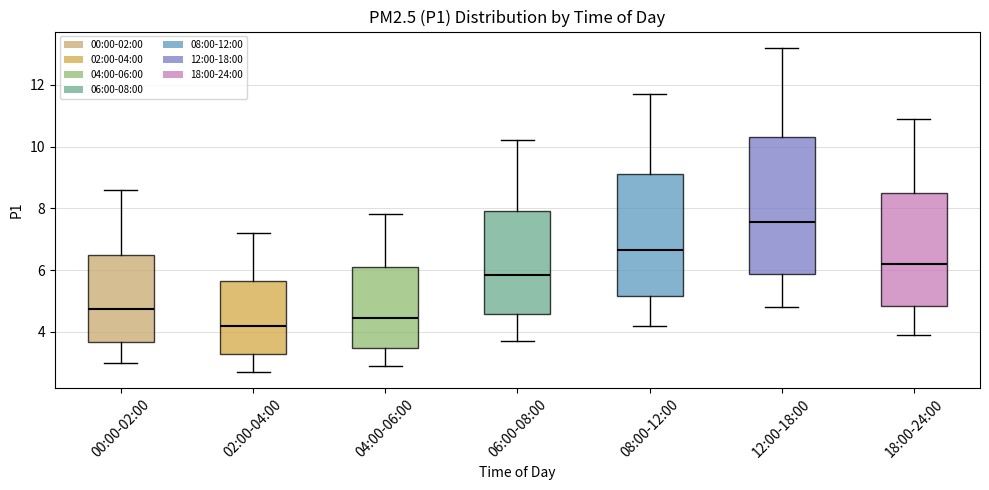

Where is the upper edge of the box for 00:00-02:00 on the y-axis? The values are not printed on the chart, so give them approximately, as read against the axis.

6.4